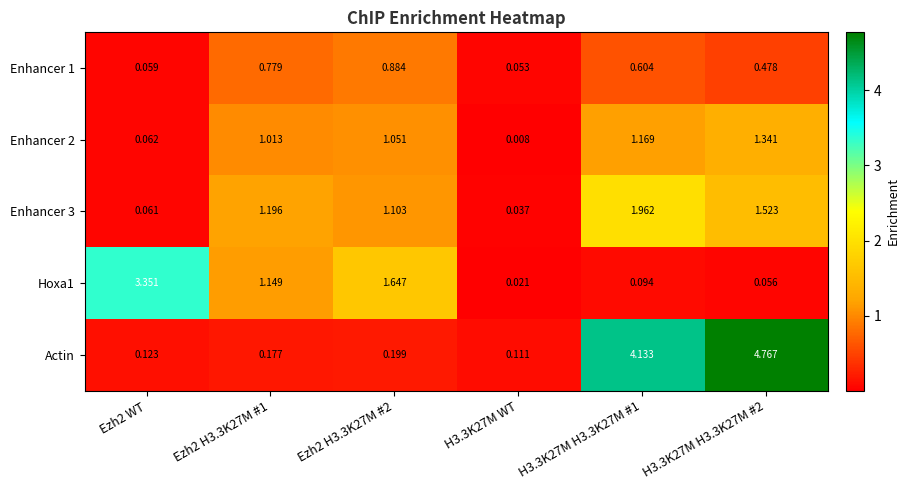

Which series has the largest total across all categories?

Actin